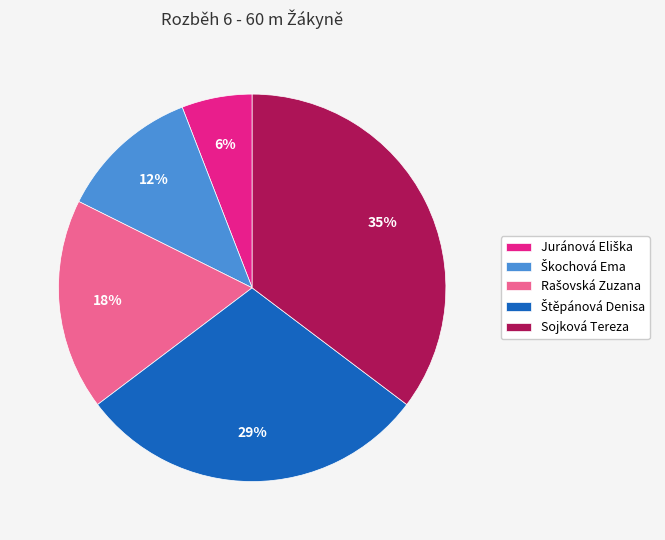

How many slices are in this pie chart?

5